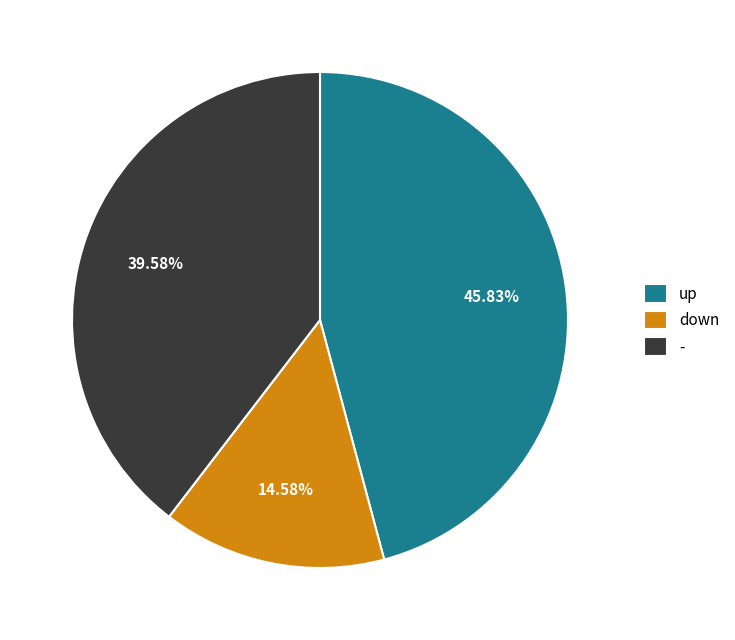

How many segments does this pie chart have?

3